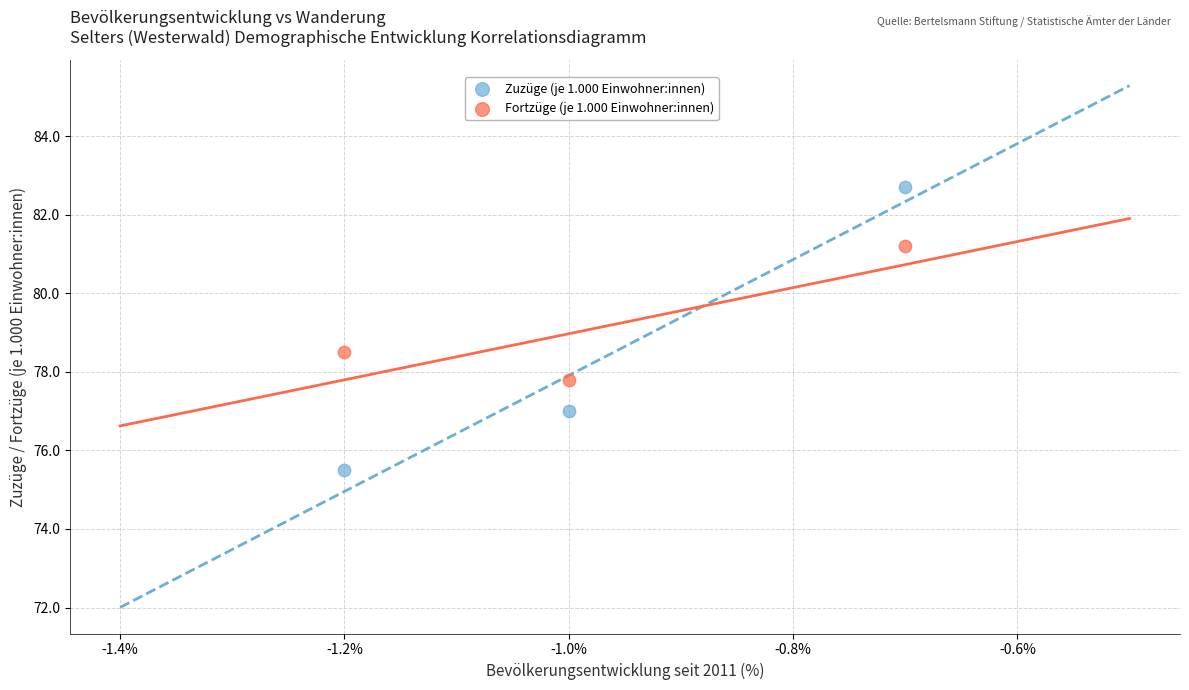

Across all data points, what is the range of X values (max minus min)?

0.5